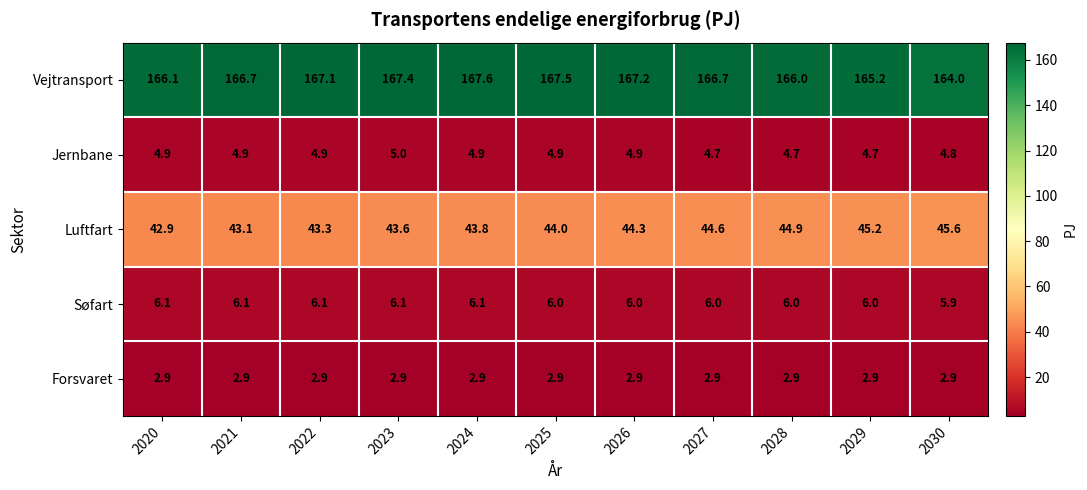

At how many categories does at least one series exceed 59?

11